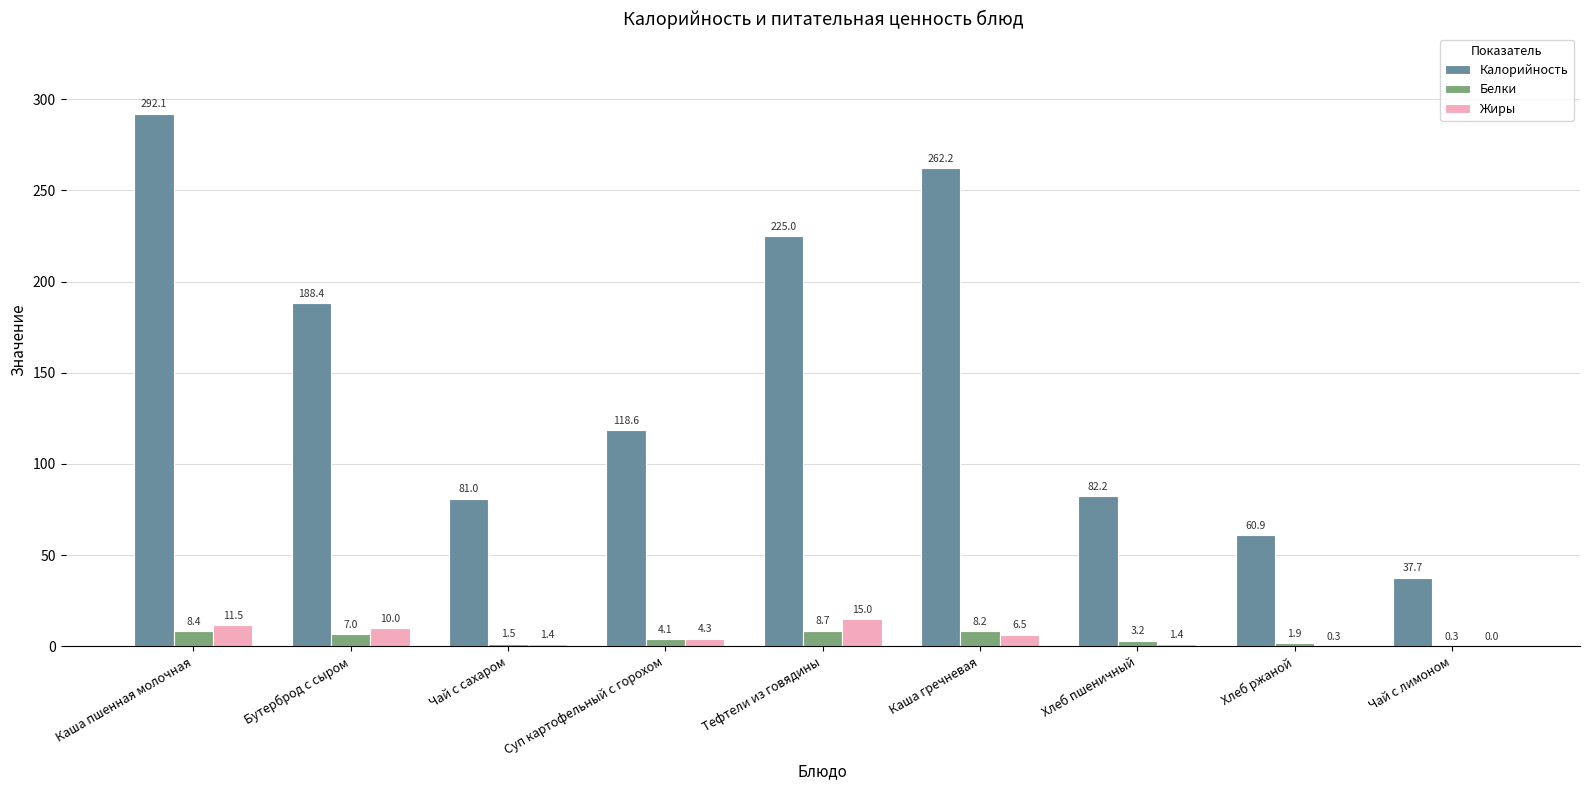

What is the average value of the Жиры series?

5.6